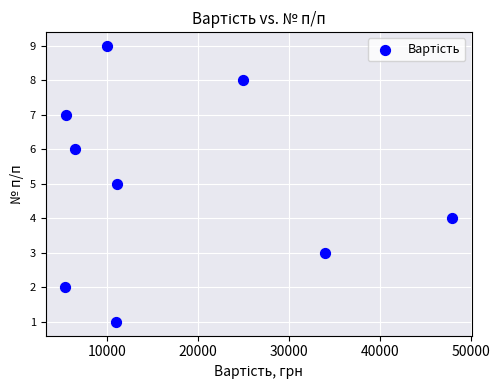

What is the range of X values (max minus min)?

42600